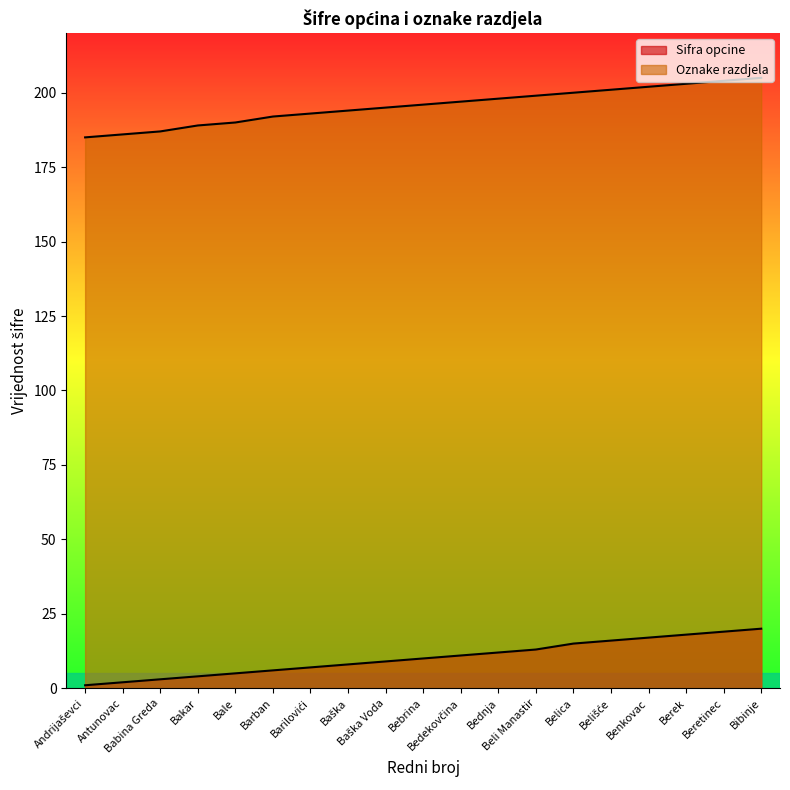

Does the chart display data point markers on the line(s)?

No